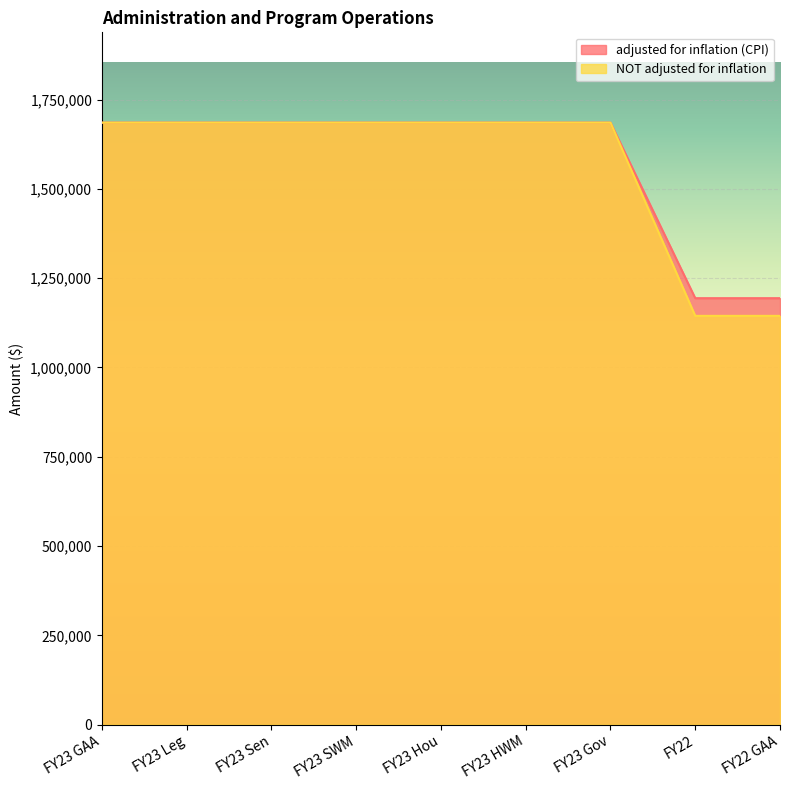

The value of adjusted for inflation (CPI) at FY22 GAA is 1621777. True or false?

False